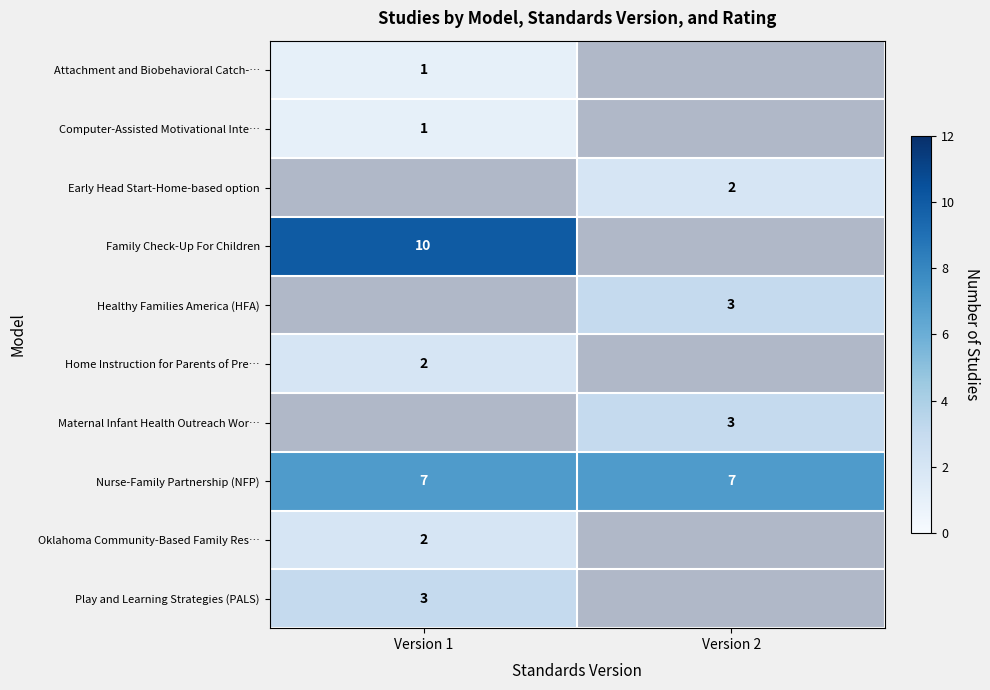

Is it true that Nurse-Family Partnership (NFP) equals 7 at Version 1?

True